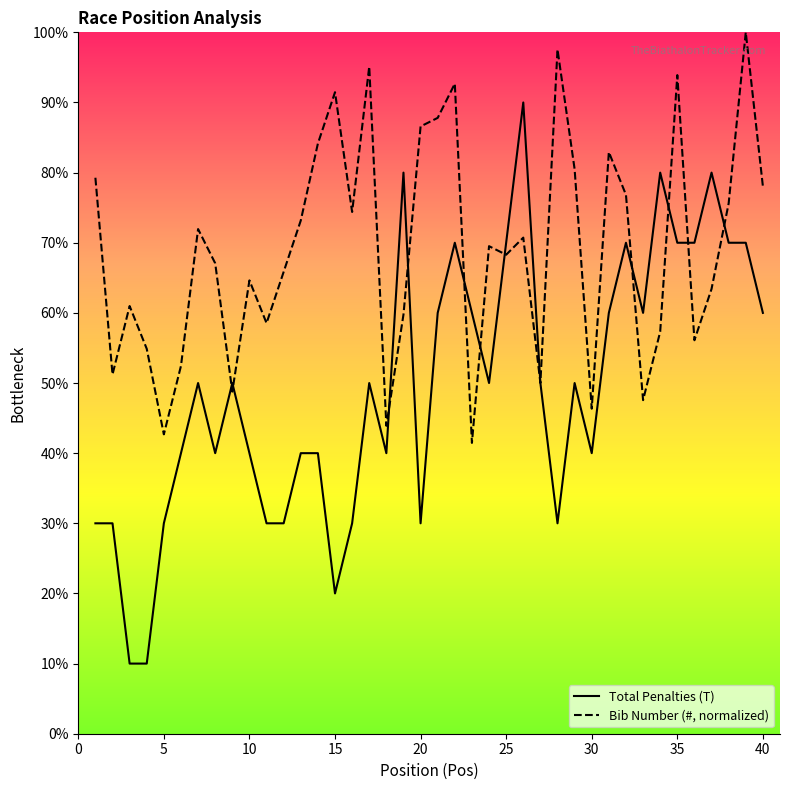

Which series has the largest total across all categories?

Bib Number (#, normalized)